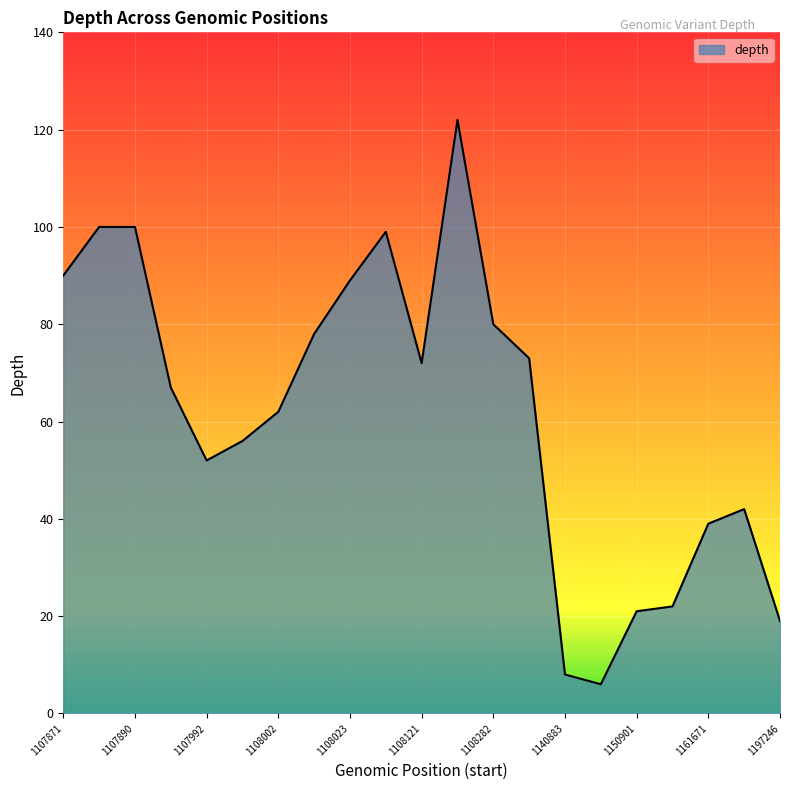

What is the difference between the maximum and minimum values?

116